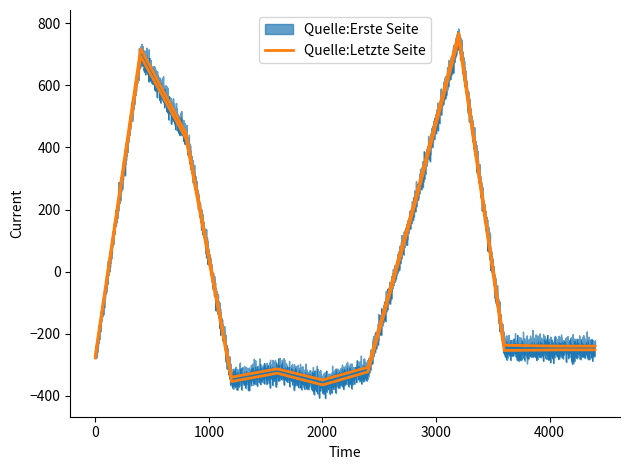

At how many categories does at least one series exceed 497?

4